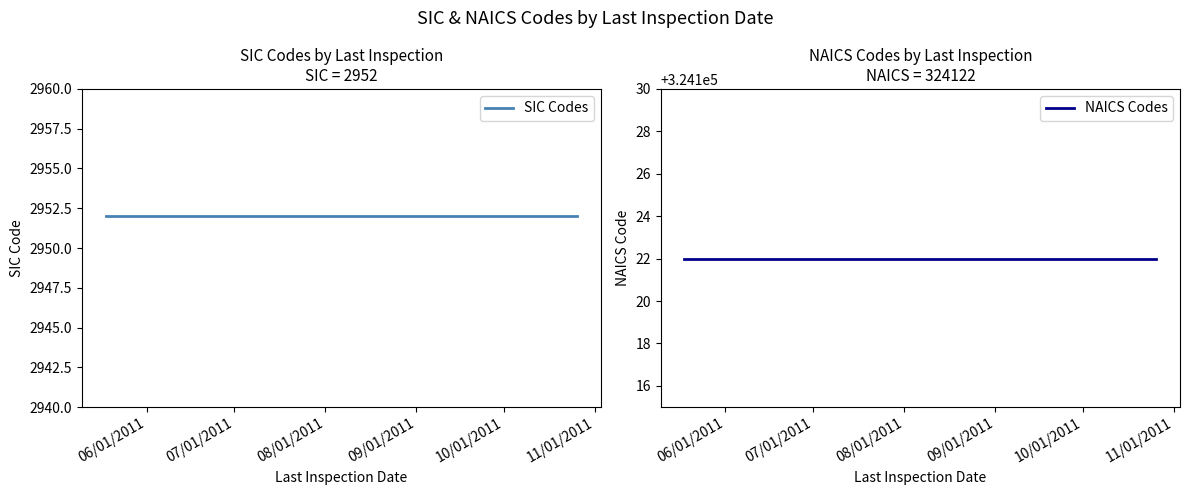

What is the sum of the SIC Codes values at 06/01/2011 and 07/01/2011?

5904